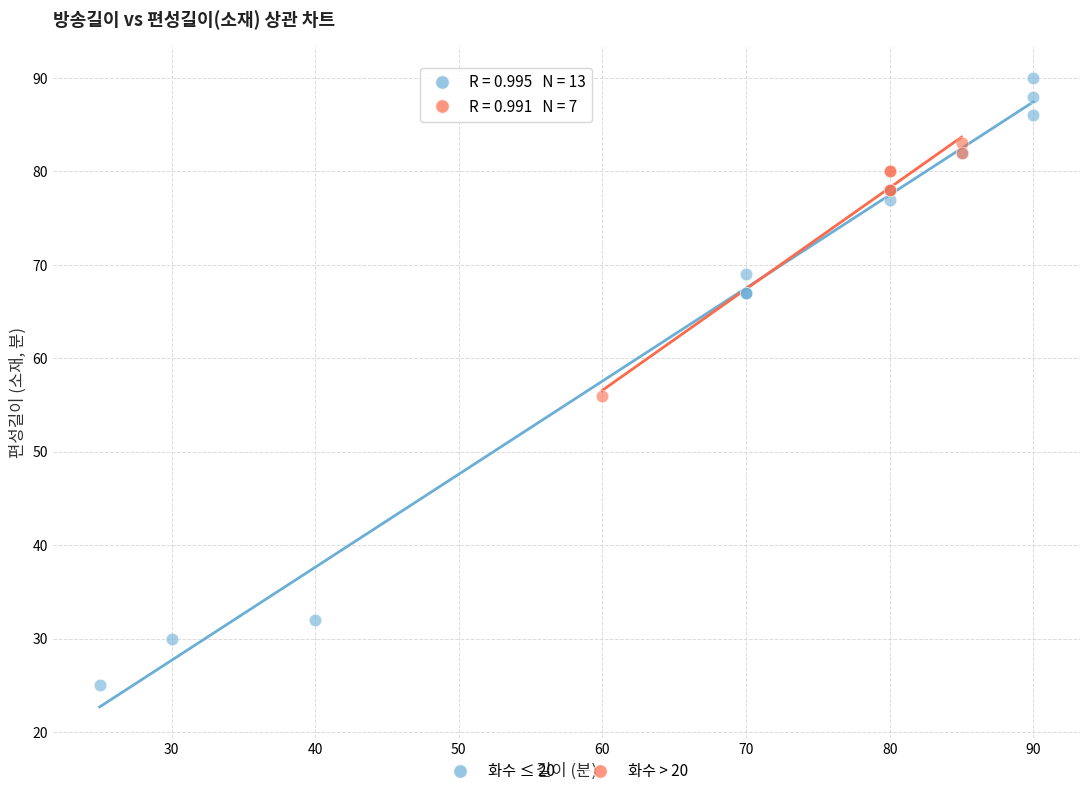

Which series contains the highest Y value?

화수 ≤ 20